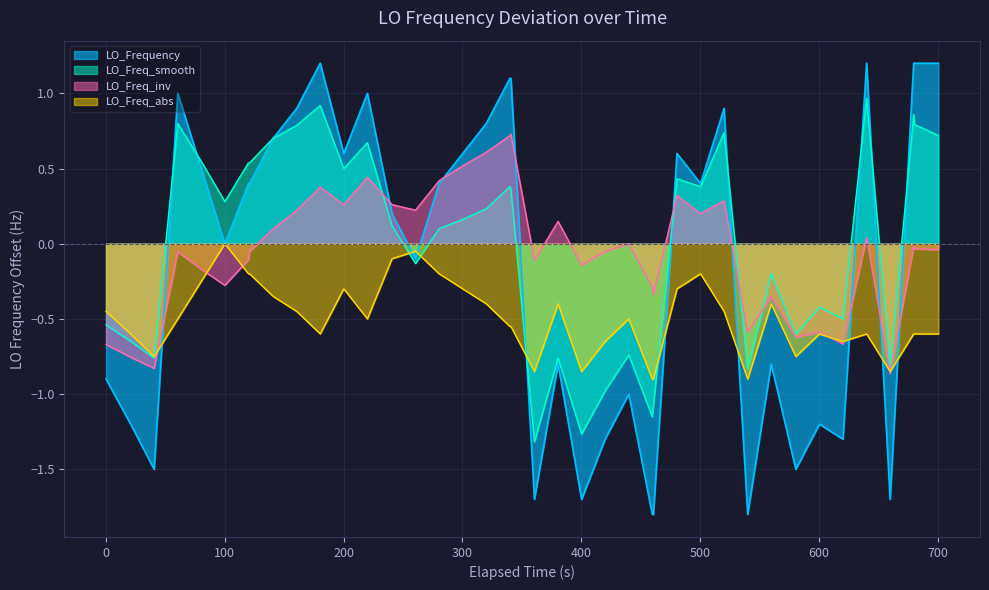

What is the maximum value for LO_Frequency?

1.2